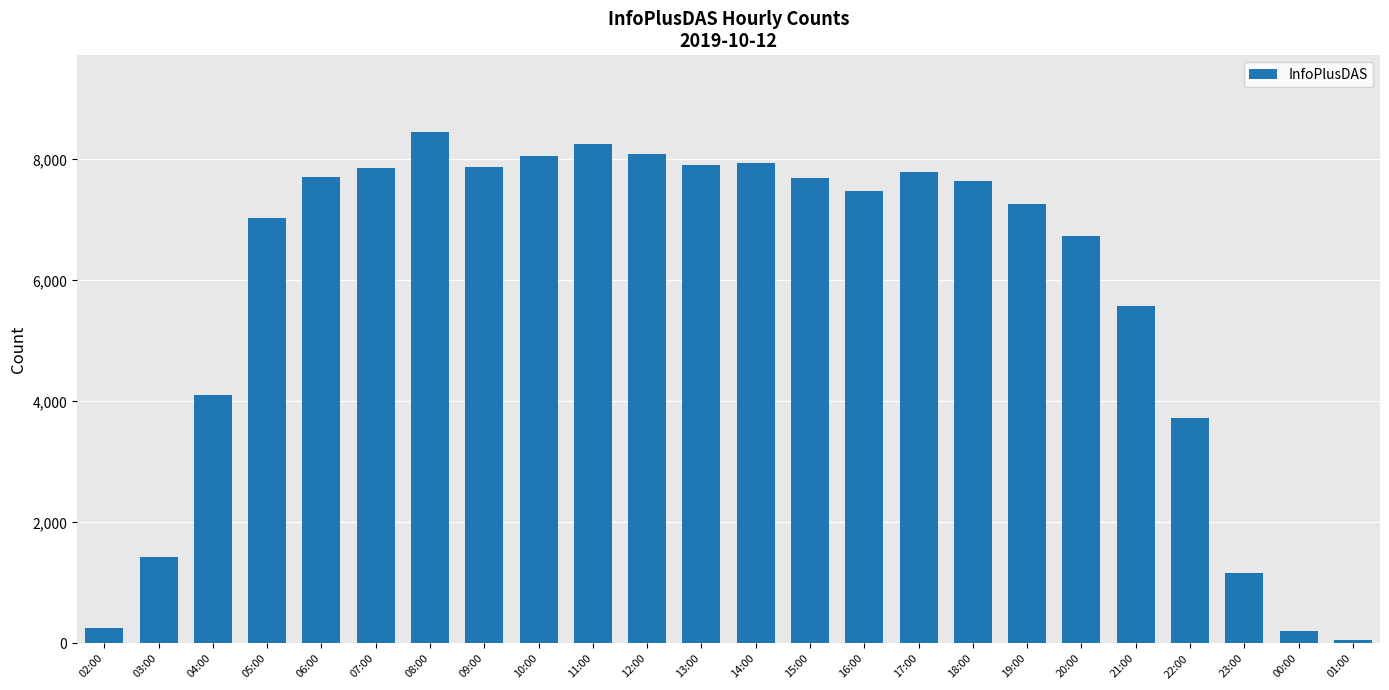

The chart shows a value of 7486 at 16:00. True or false?

True